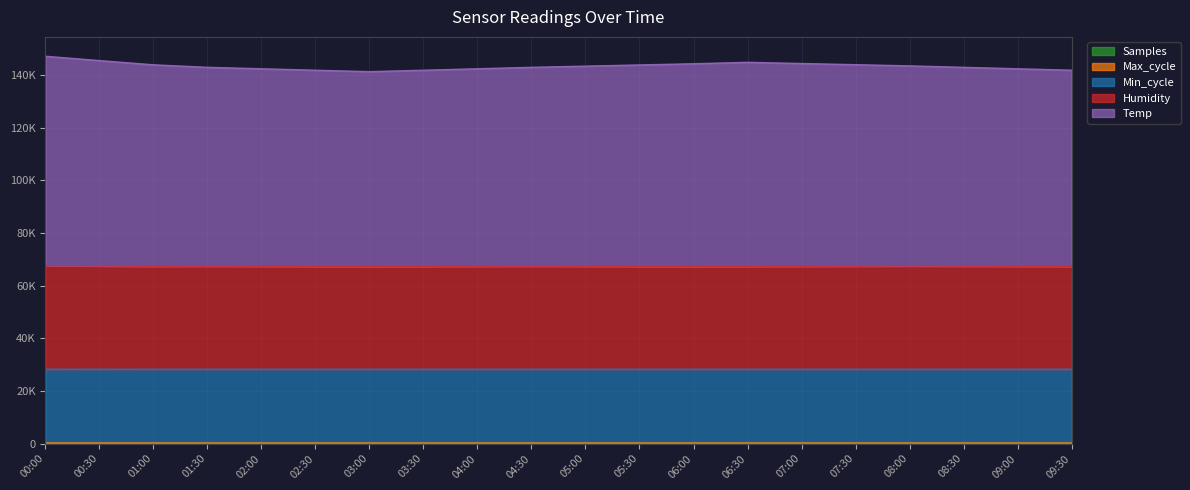

What is the spread (max minus min) of values at 01:00?

143799.6